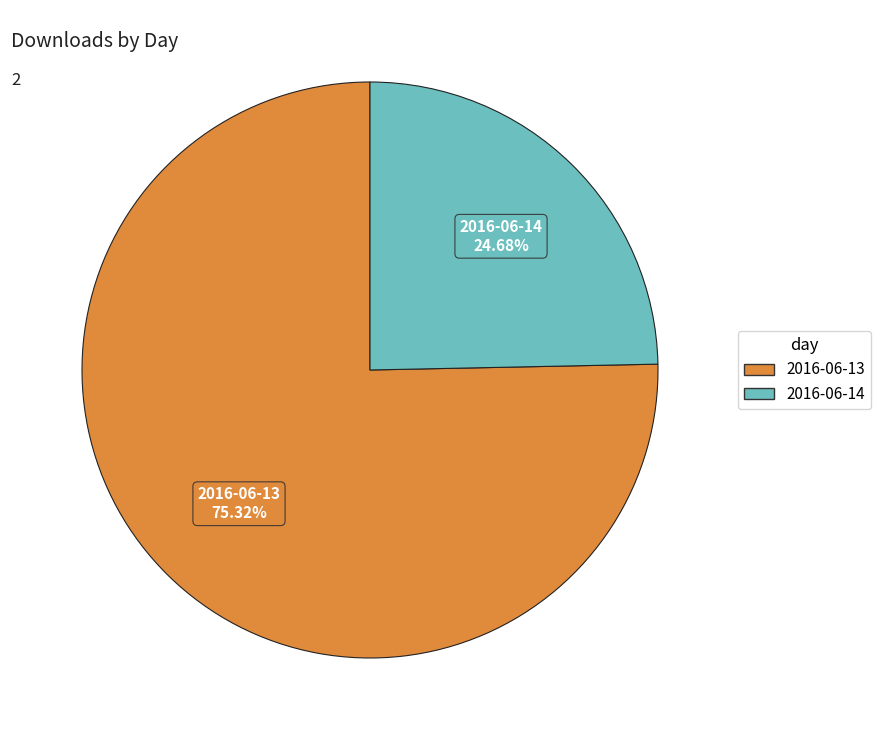

To the nearest percent, what is the average slice percentage?

50%